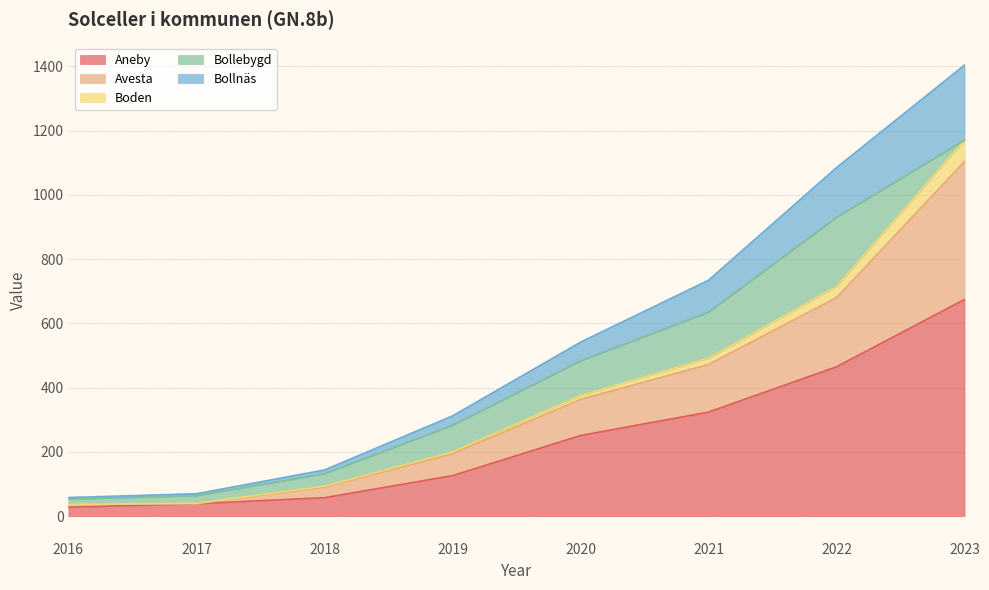

At which category is the sum across all series the highest?

2023